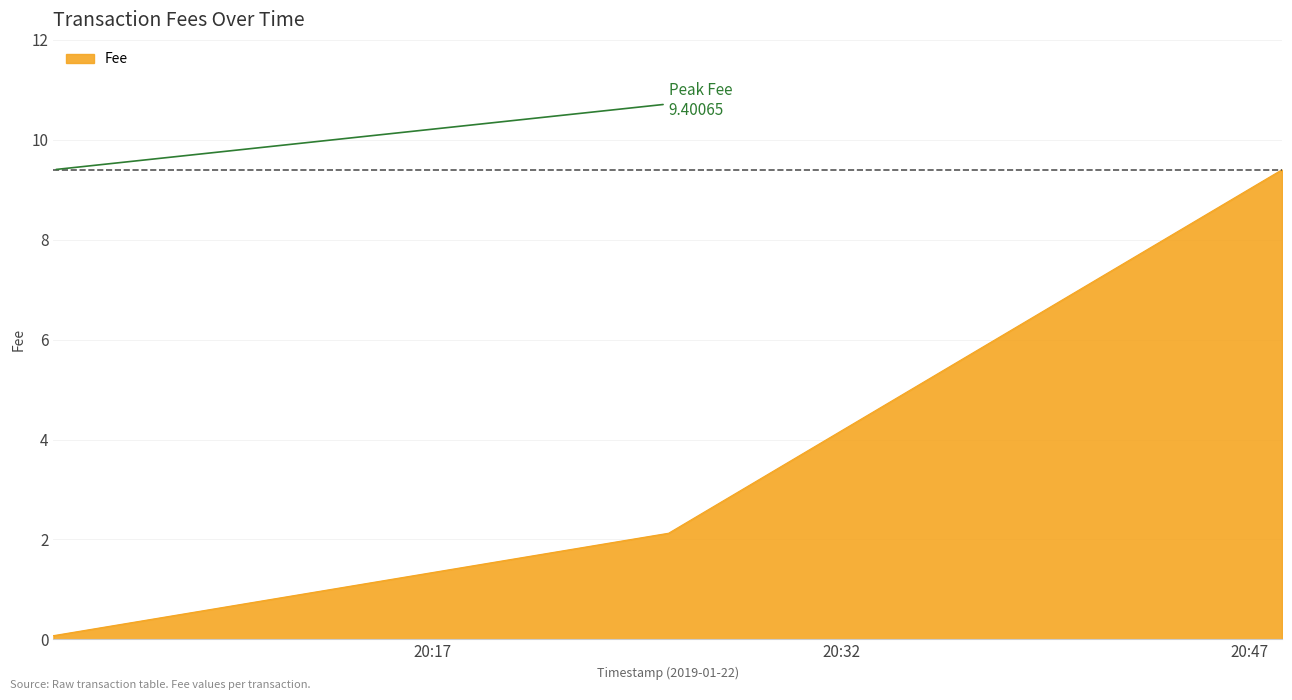

Reading left to right, transcribe all the data shown in this chart.

0.1	2.1	9.4